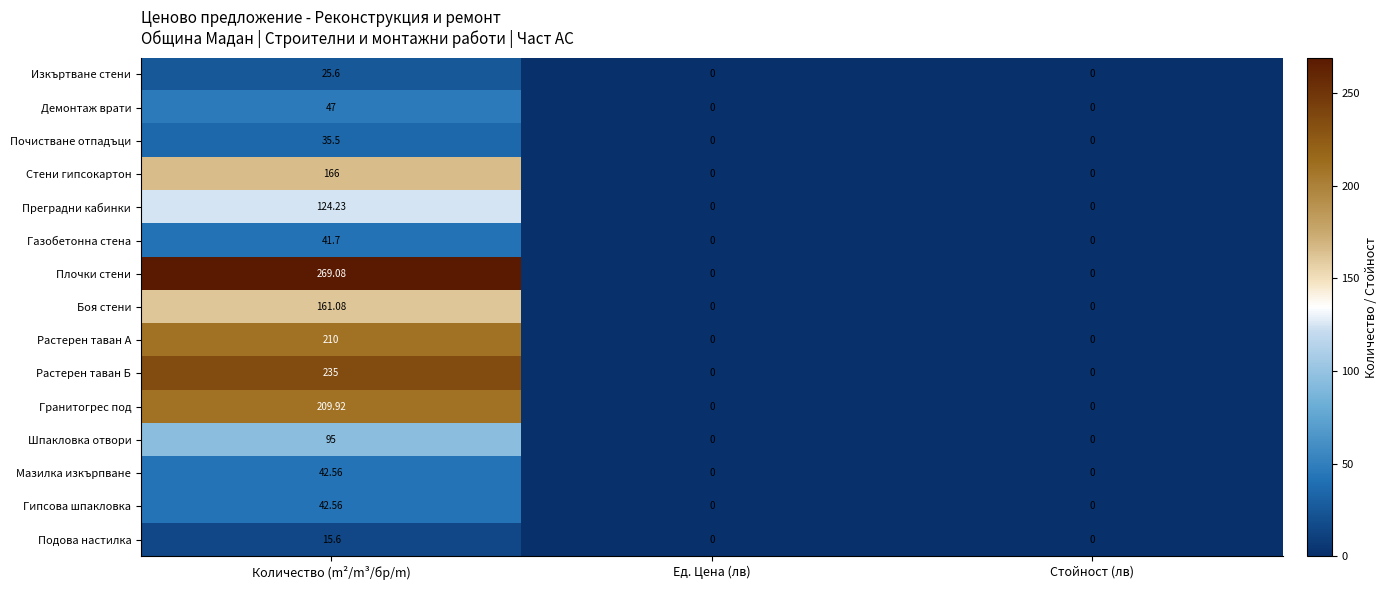

Which series changed the most between Количество (m²/m³/бр/m) and Ед. Цена (лв)?

Плочки стени